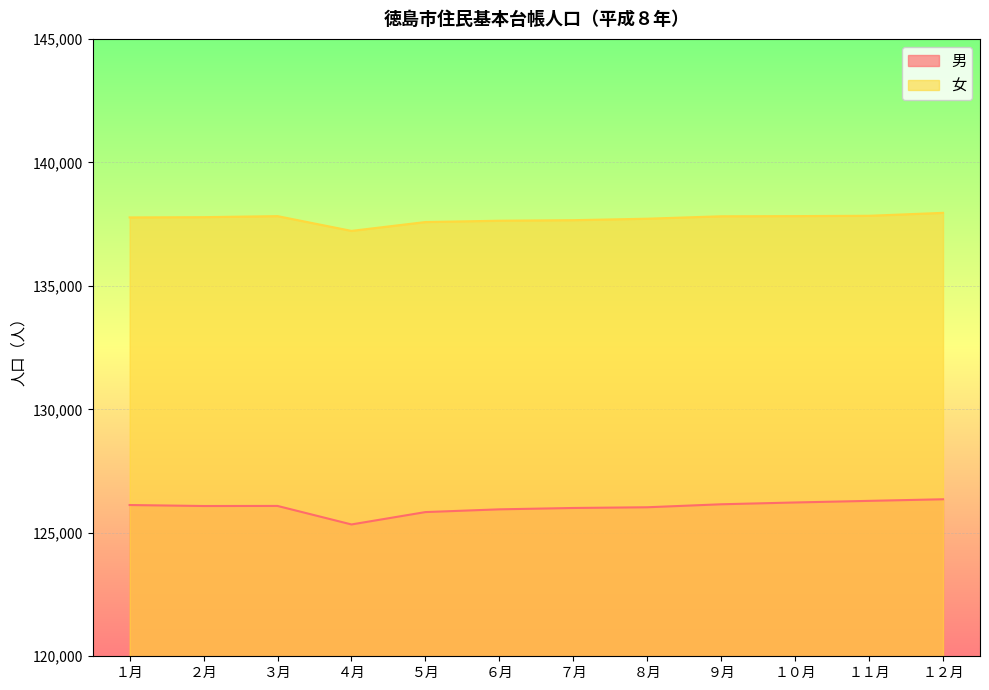

How many lines are shown in the chart?

2